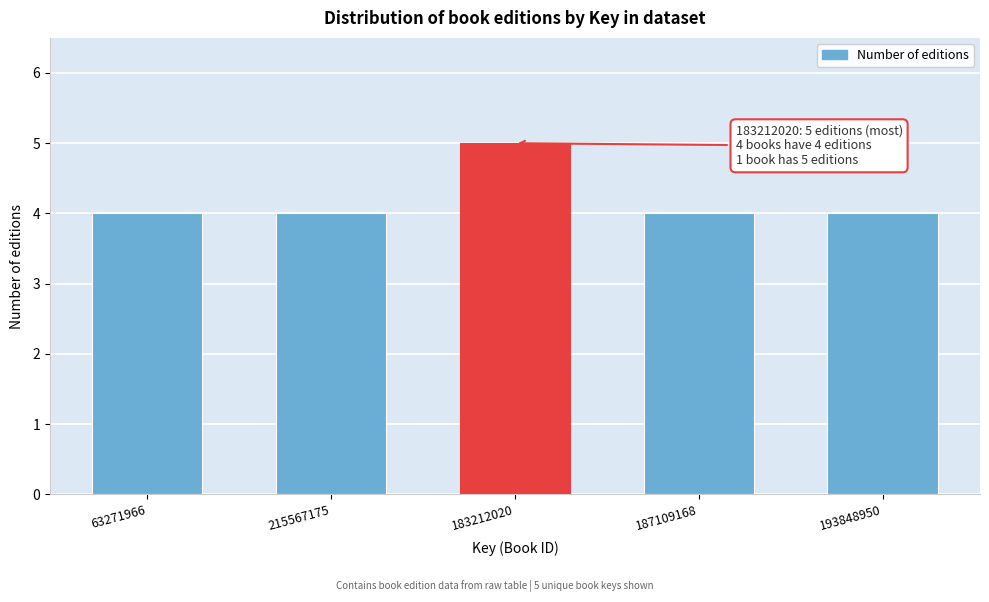

Reading right to left, what are all the values shown in this chart?

4	4	5	4	4